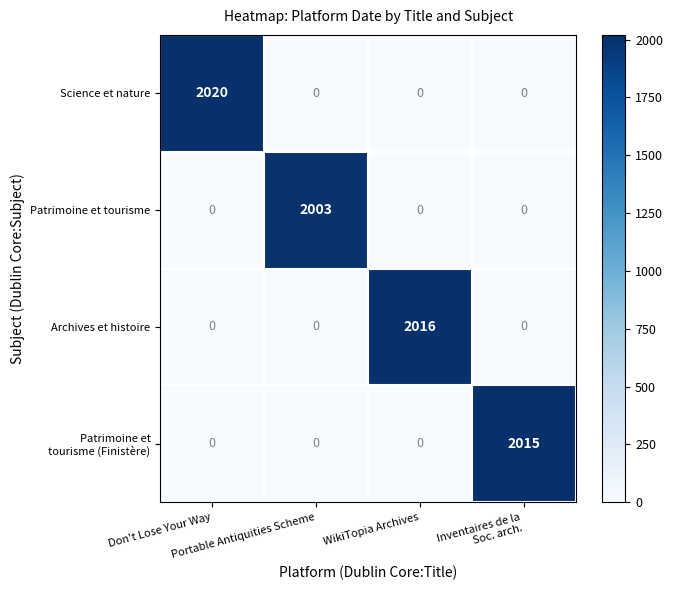

What is the sum of all Patrimoine et tourisme values?

2003